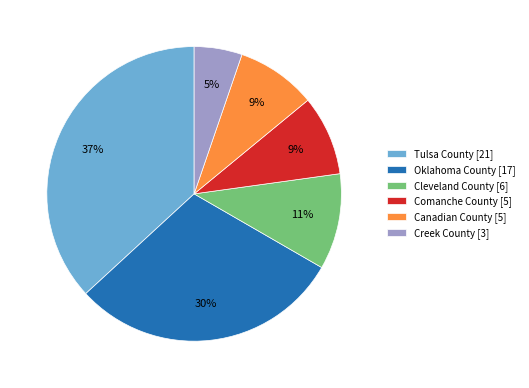

What is the ratio of the value at Canadian County to the value at Comanche County?

1.0